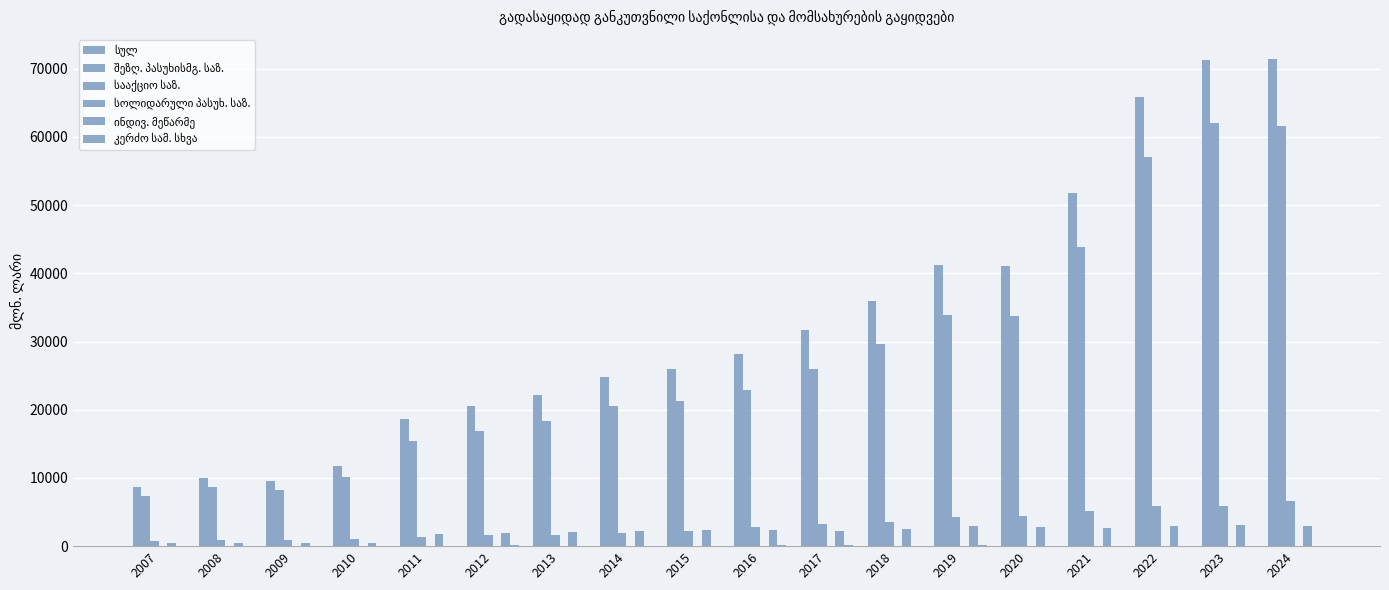

At which label does შეზღ. პასუხისმგ. საზ. first exceed 22943?

2016